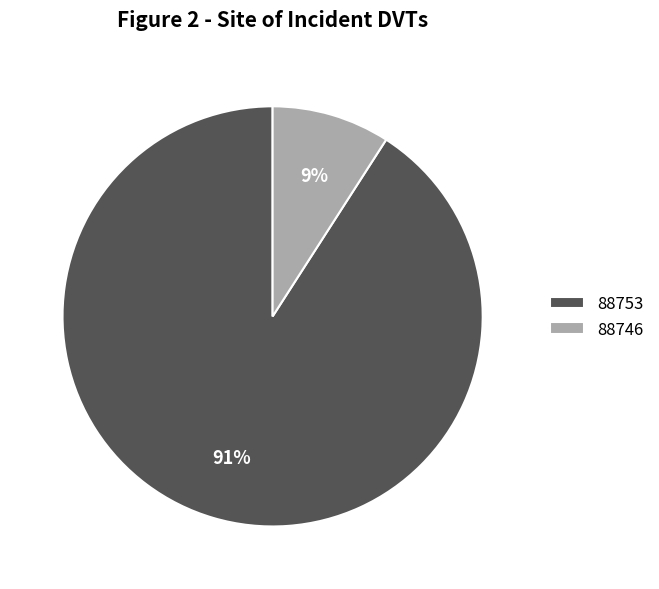

What is the largest slice in the pie chart?

88753